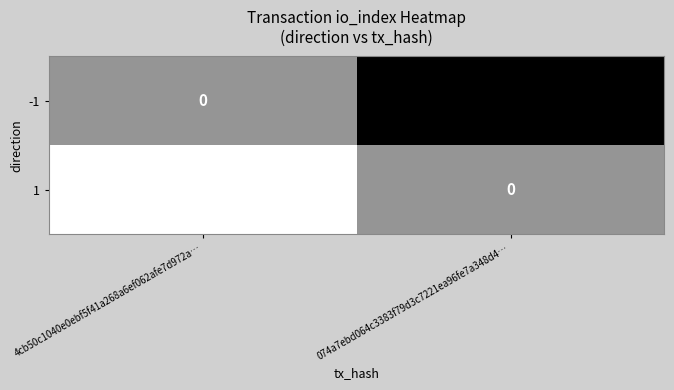

Count the number of categories in the chart.

2